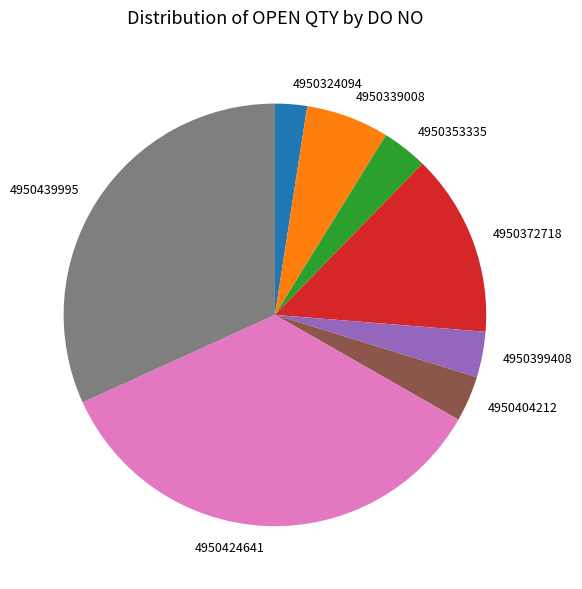

Combined, do 4950439995 and 4950399408 account for over 50%?

No